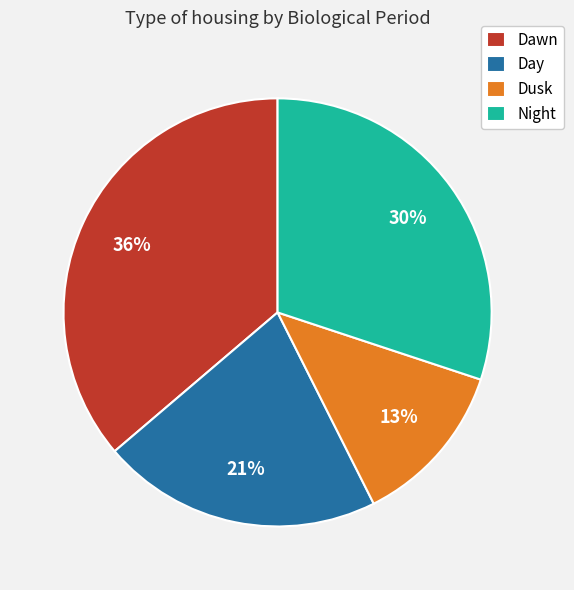

What is the largest slice in the pie chart?

Dawn